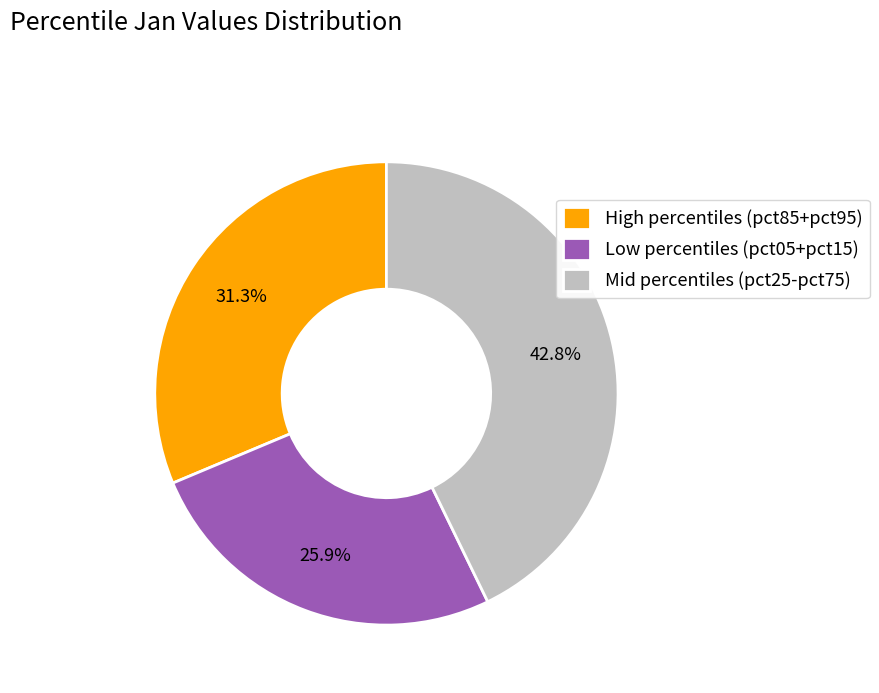

Does any single category account for the majority?

No